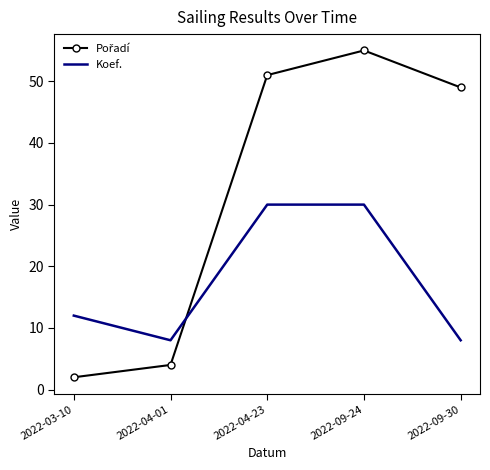

At which category does the chart reach its peak across all series?

2022-09-24